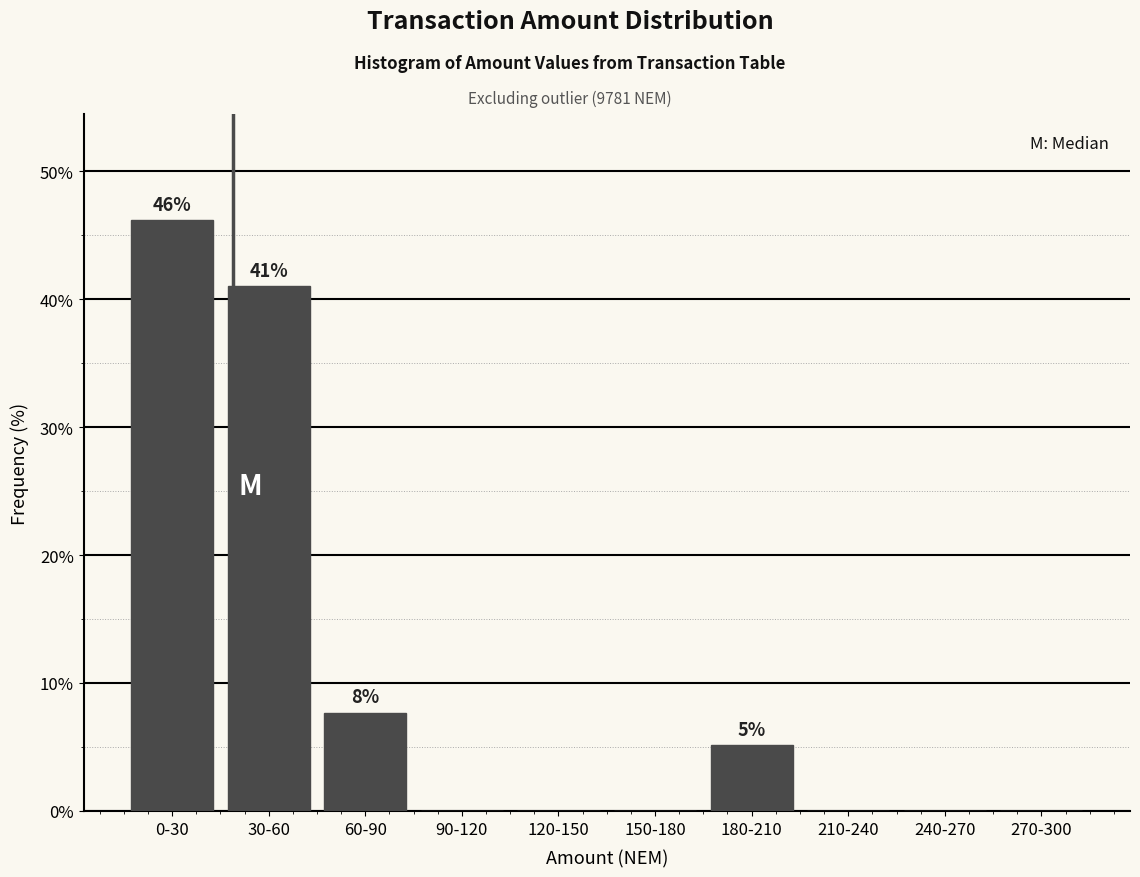

Reading left to right, transcribe all the data shown in this chart.

0-30=46.2	30-60=41.0	60-90=7.7	90-120=0.0	120-150=0.0	150-180=0.0	180-210=5.1	210-240=0.0	240-270=0.0	270-300=0.0